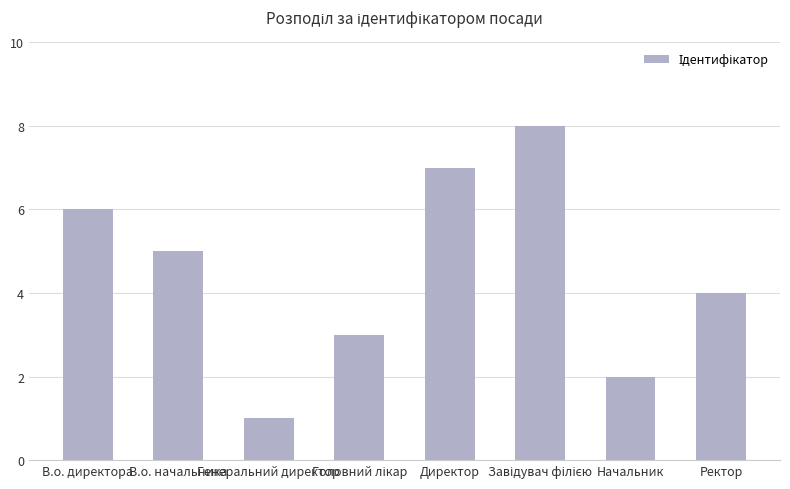

What is the maximum value shown in the chart?

8